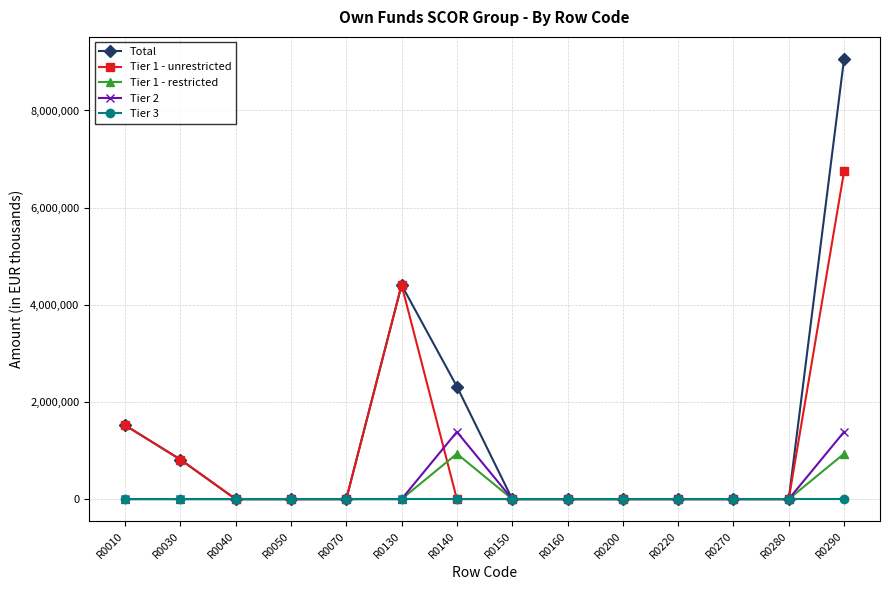

What is the value of the Tier 1 - restricted point at the 14th from the left?

933744